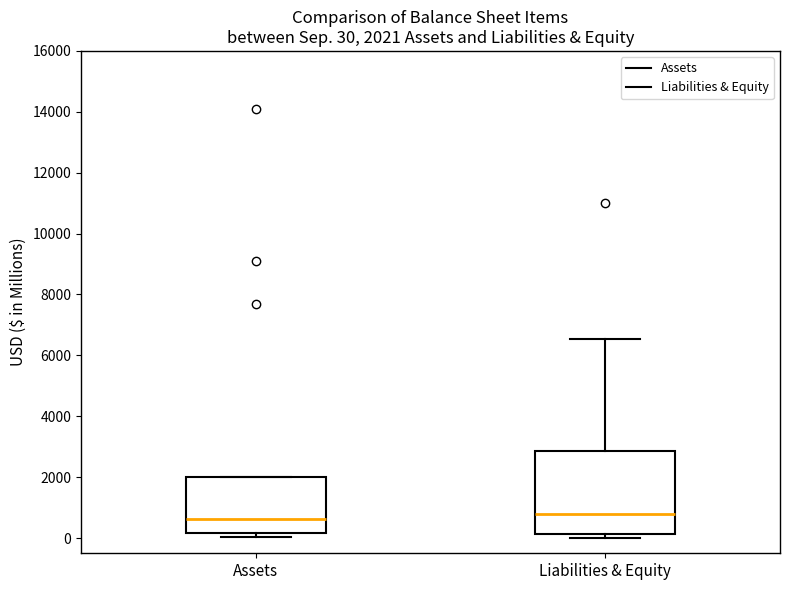

Which box is the tallest, from its lower edge to its upper edge?

Liabilities & Equity